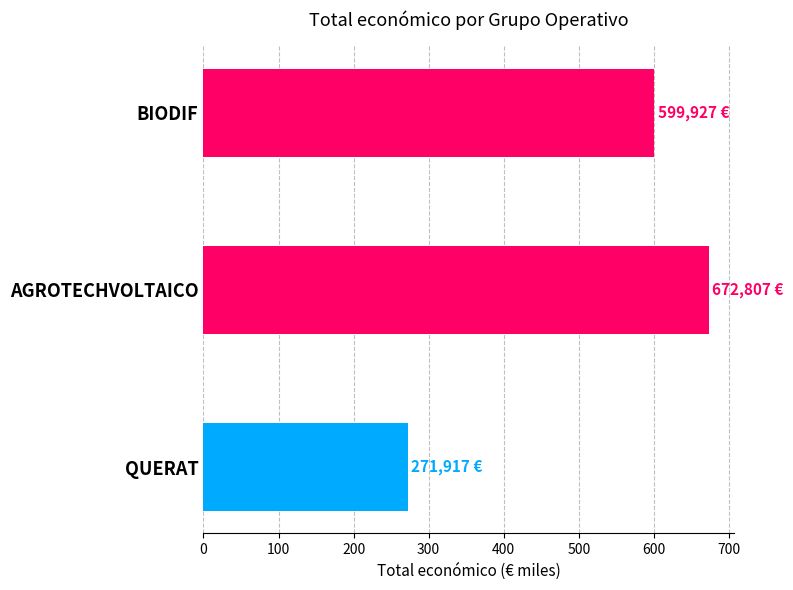

Reading top to bottom, what are all the values shown in this chart?

599.9	672.8	271.9